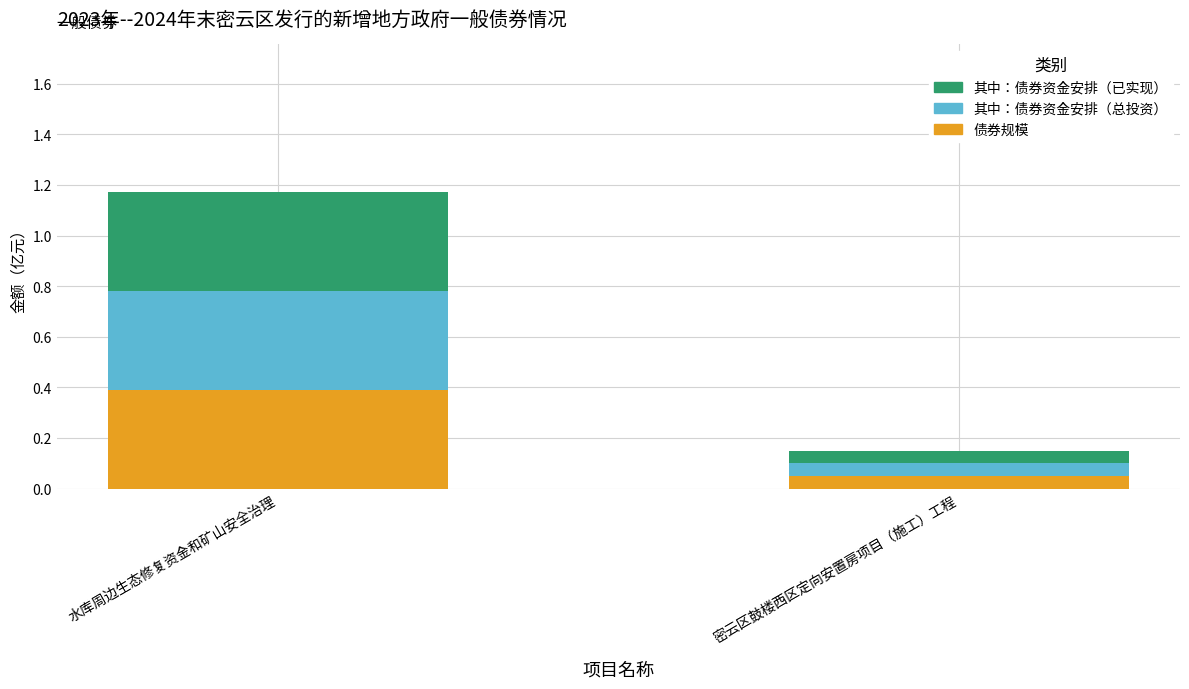

Read the 债券规模 value at 水库周边生态修复资金和矿山安全治理.

0.4